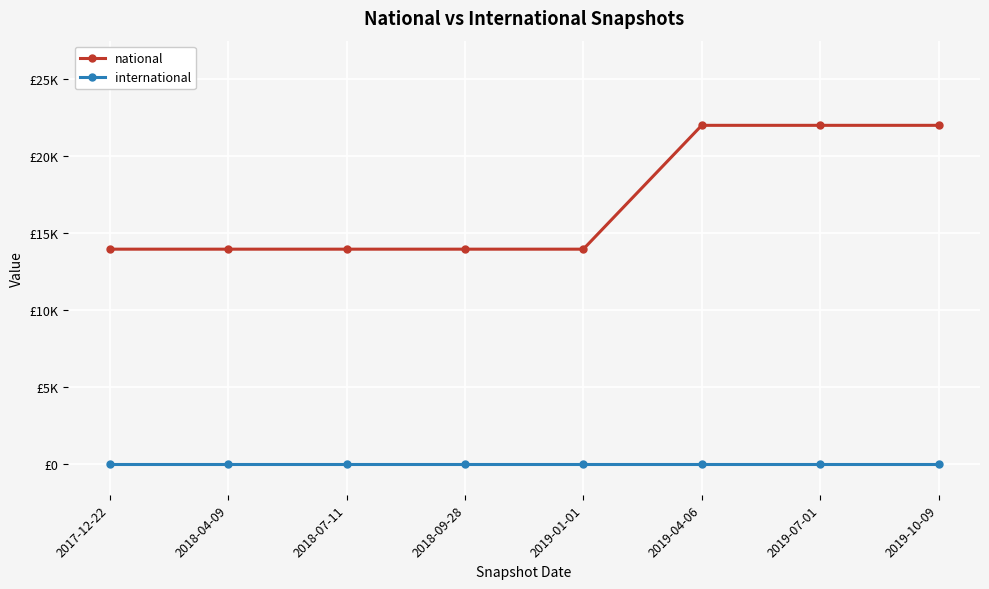

Which series has the largest total across all categories?

national